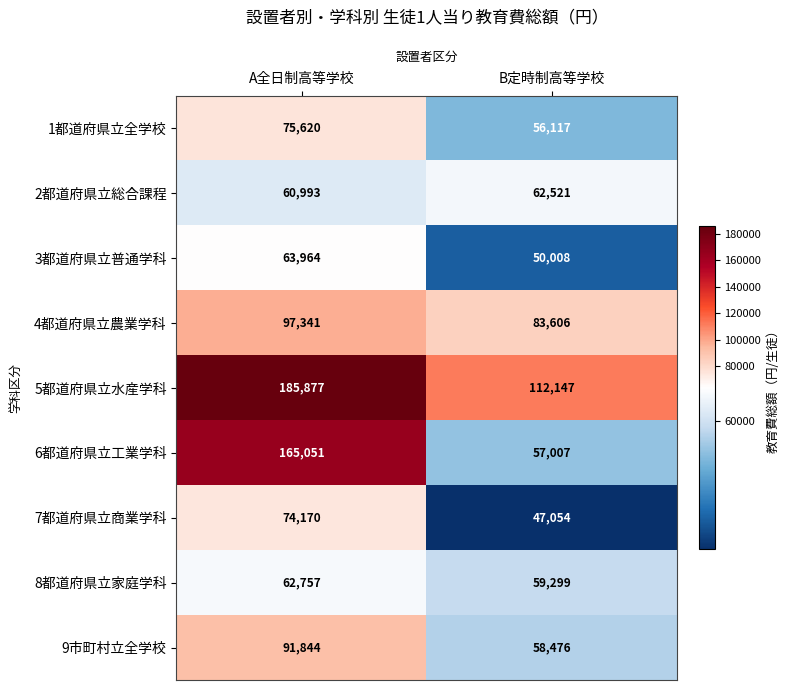

The value of 2都道府県立総合課程 at B定時制高等学校 is 62521. True or false?

True